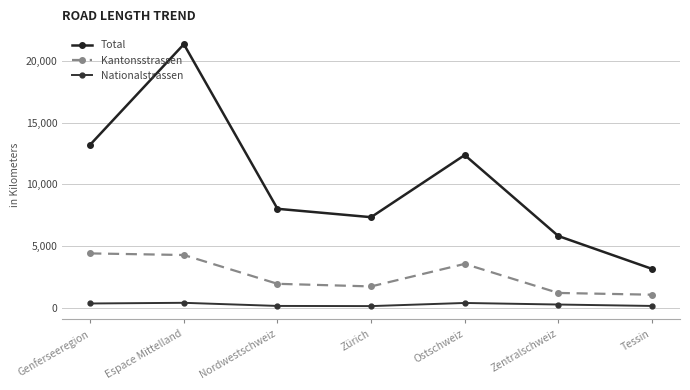

Is this an area chart (filled region under the line)?

No